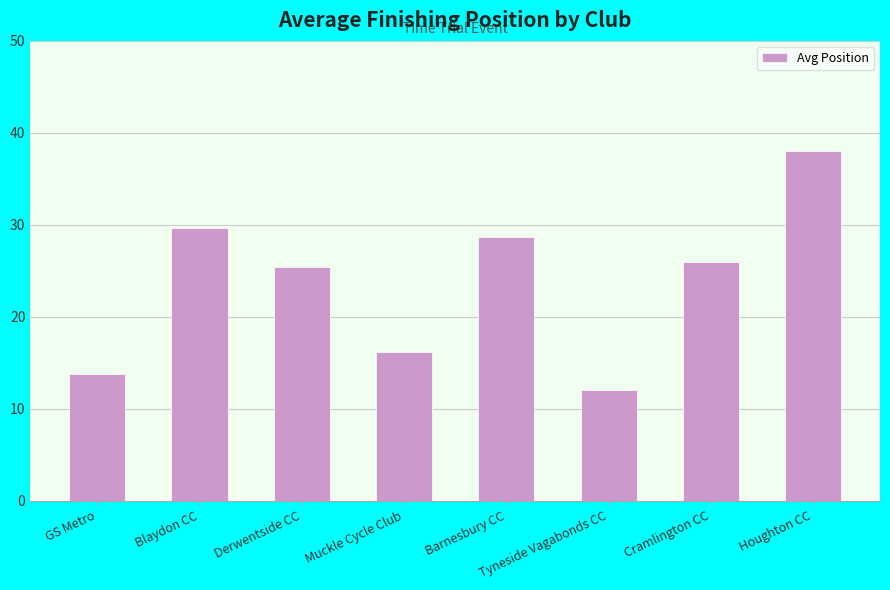

At which category does the chart reach its minimum across all series?

Tyneside Vagabonds CC